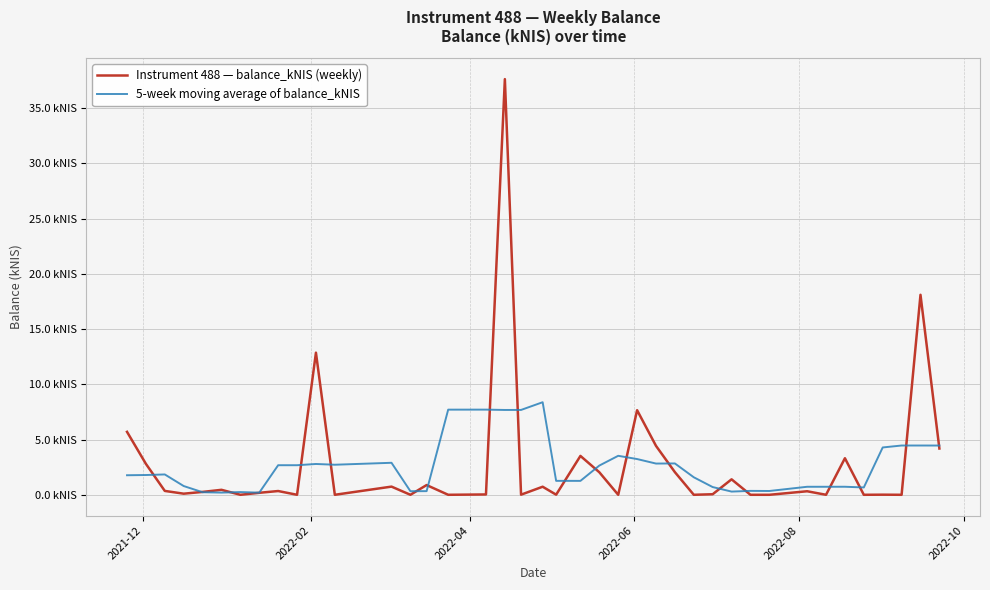

At how many categories does at least one series exceed 24?

1